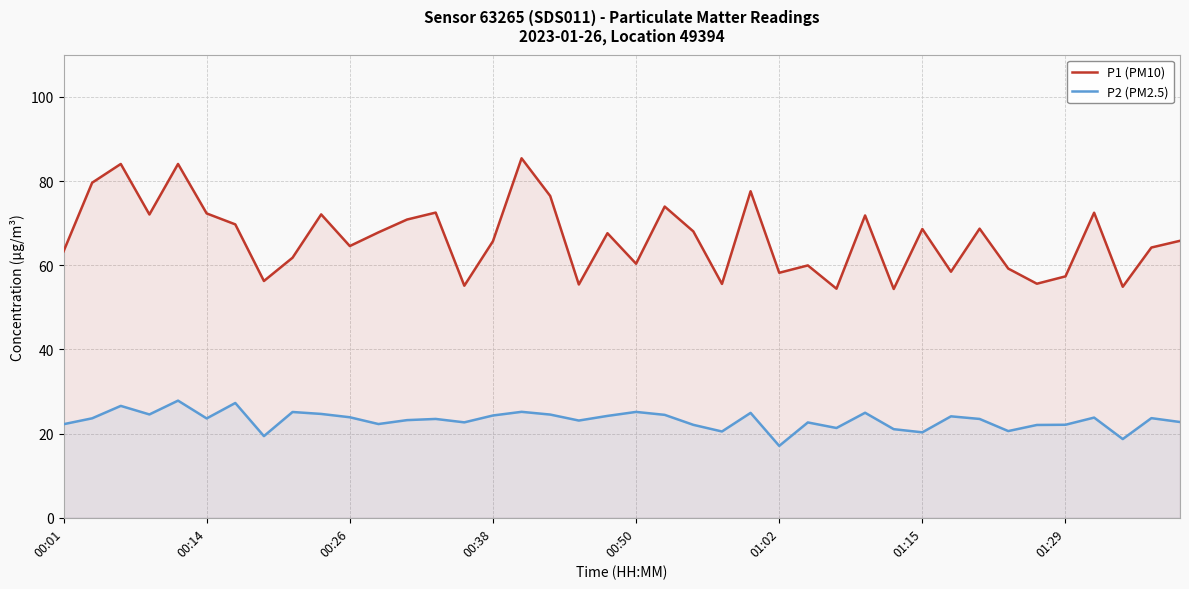

Which label corresponds to the smallest value in the chart?

01:02